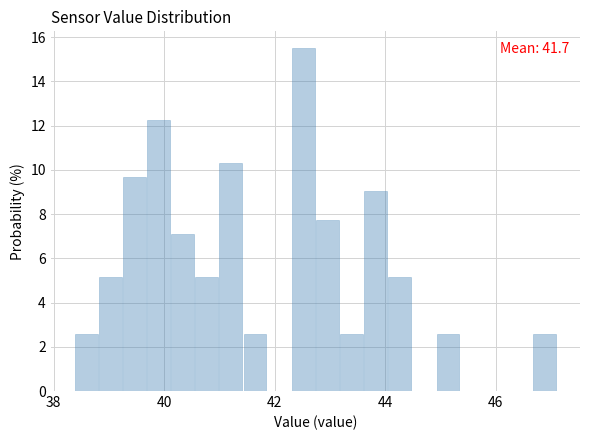

Around what value on the x-axis is the tallest bar? Give the approximate position of its centre, as read against the axis.

42.6